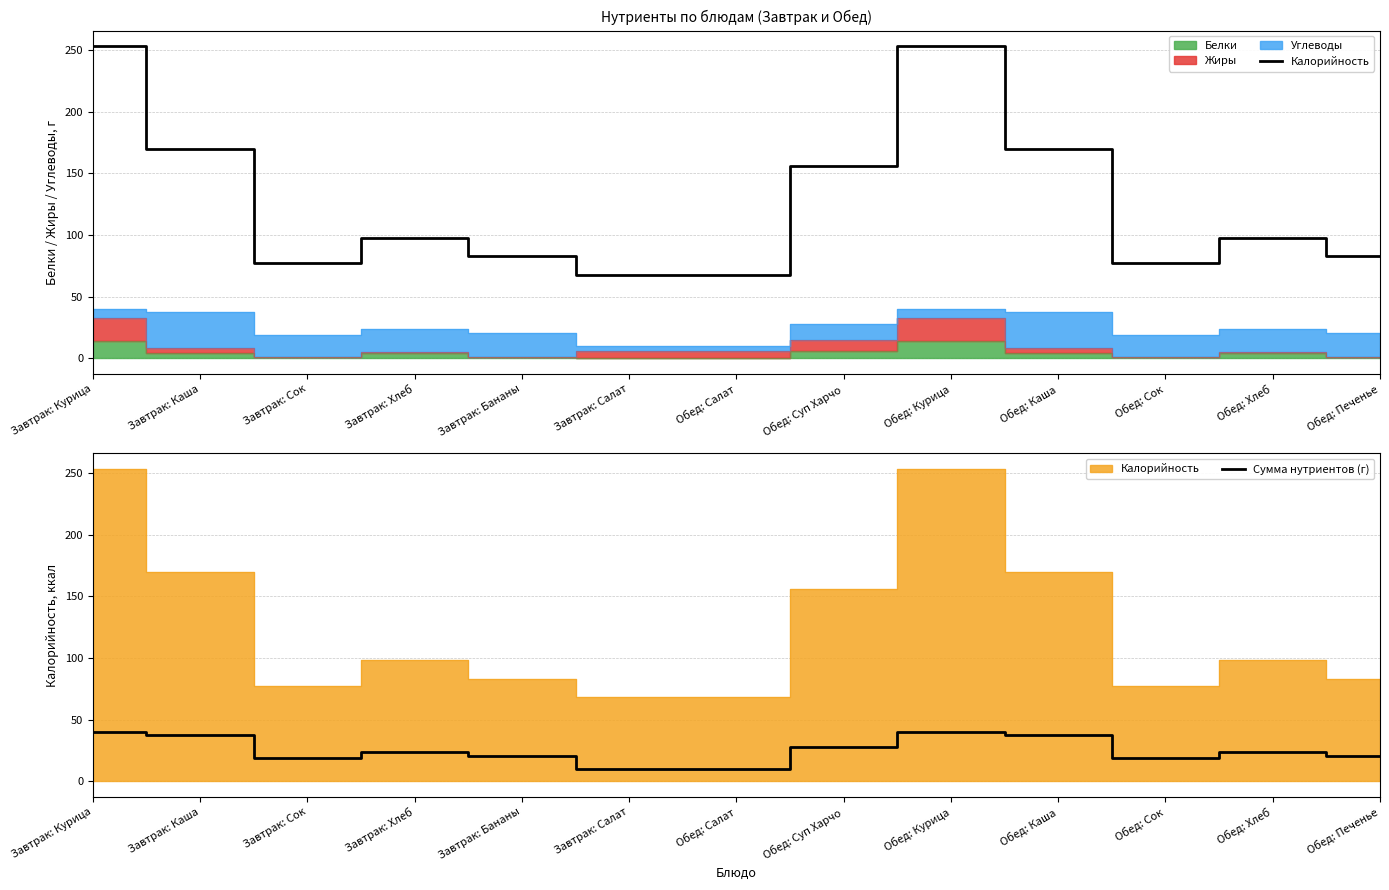

How many lines are shown in the chart?

2